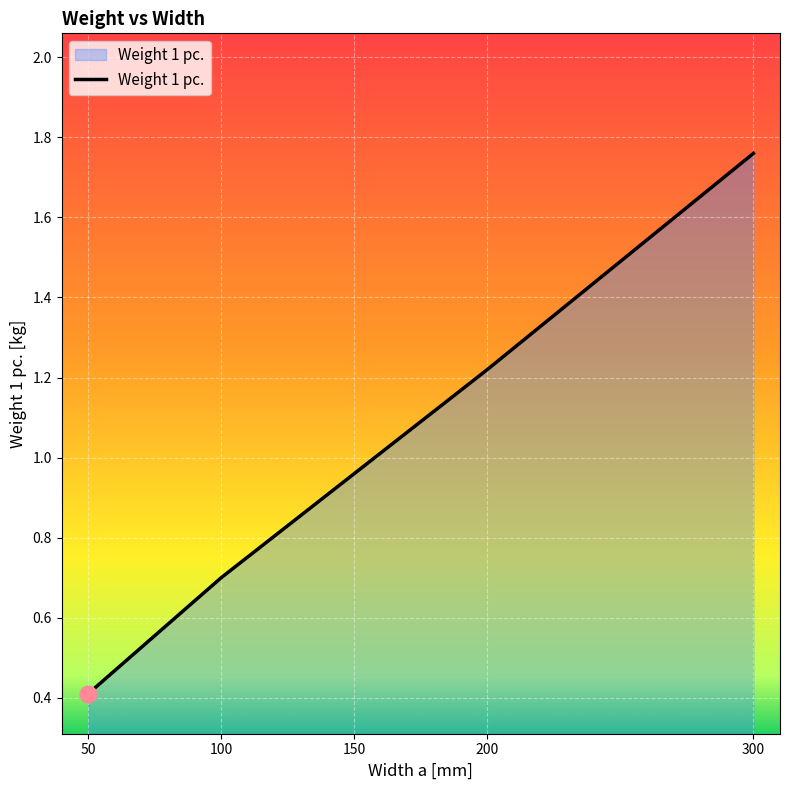

Which has a higher value, 150 or 100?

150